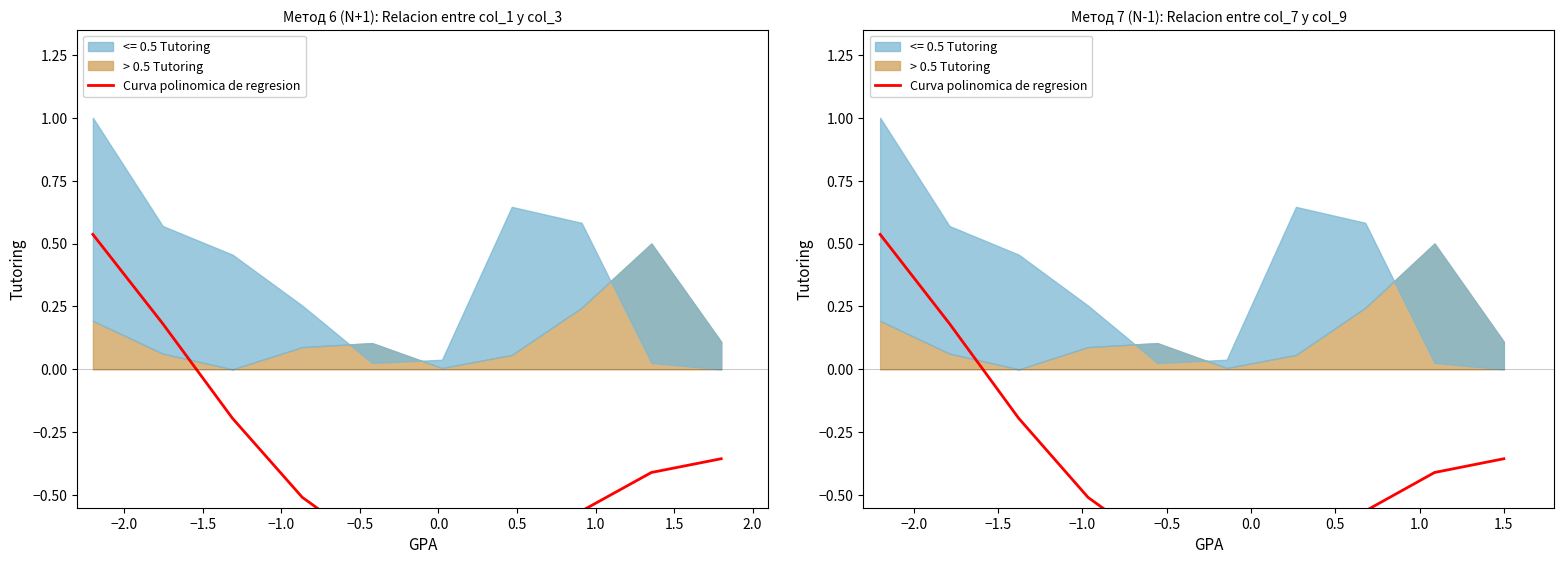

How many values are between 0 and 1?

2